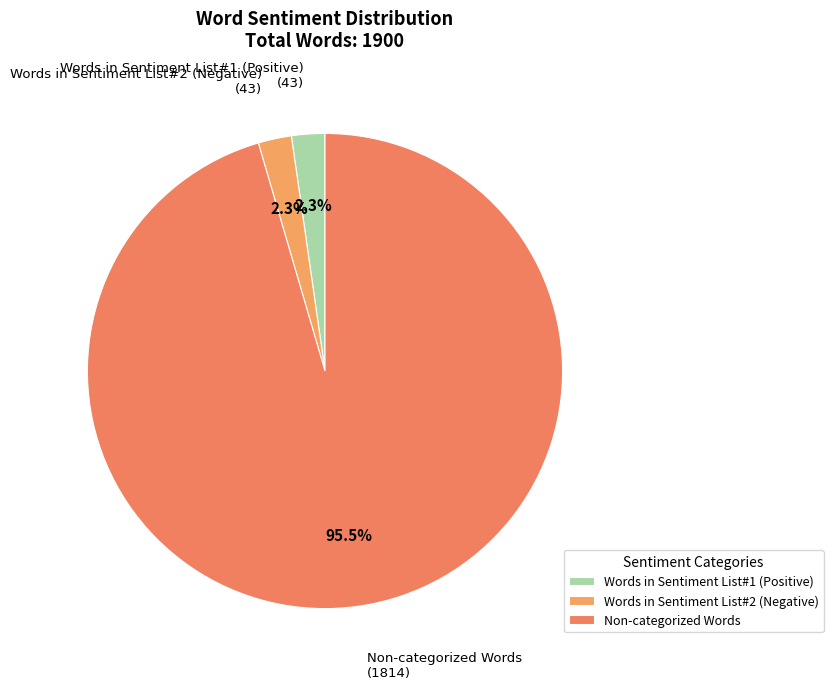

How many slices are in this pie chart?

3